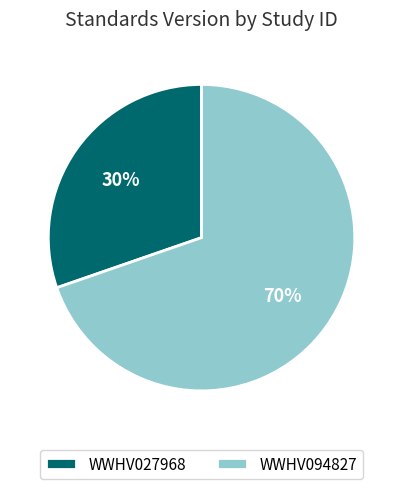

To the nearest percent, what is the average slice percentage?

50%